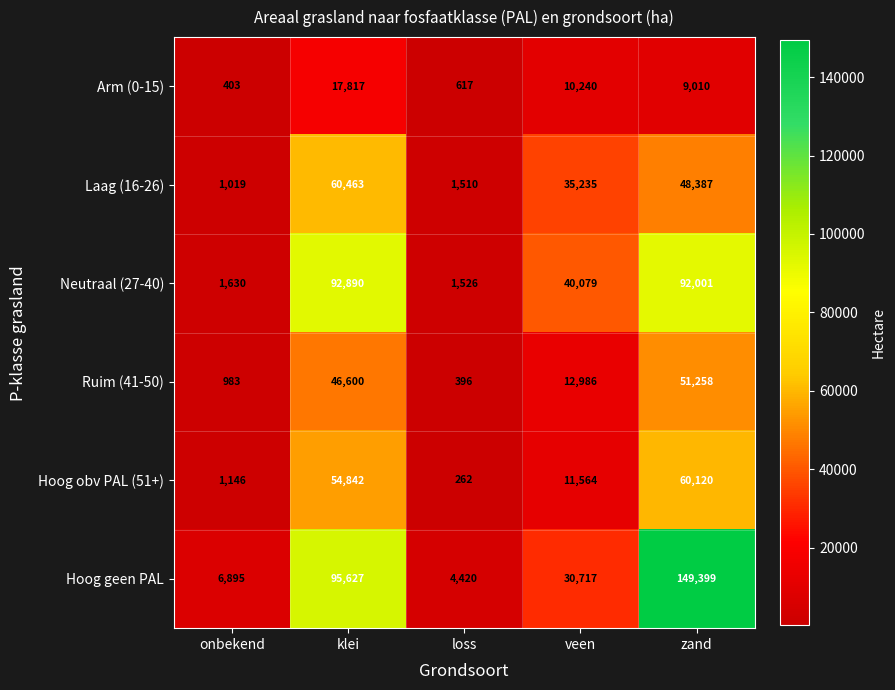

Rank the series by their maximum value, from lowest to highest.

Arm (0-15), Ruim (41-50), Hoog obv PAL (51+), Laag (16-26), Neutraal (27-40), Hoog geen PAL